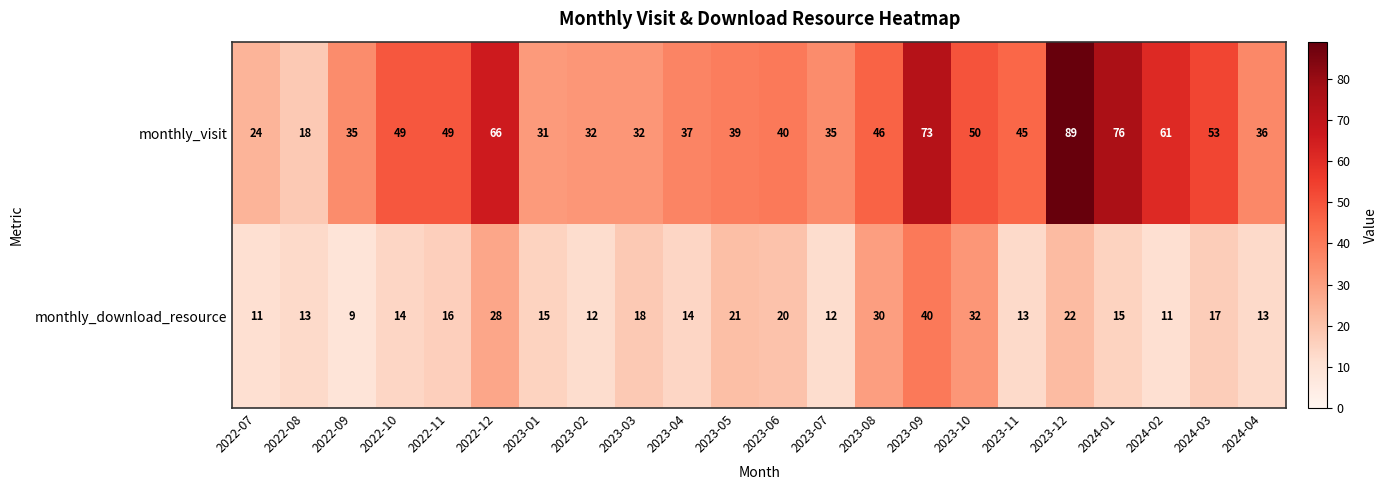

List the series in order of their overall mean, highest first.

monthly_visit, monthly_download_resource